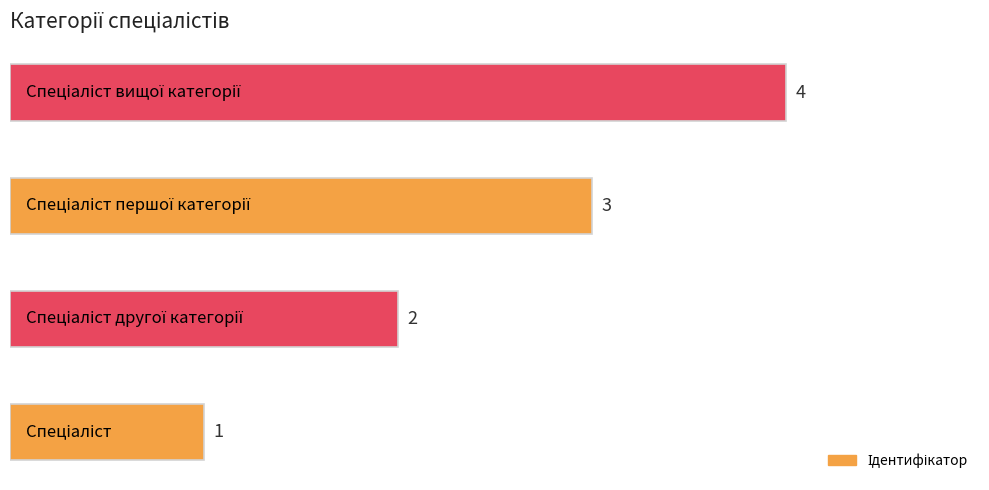

What is the greatest value displayed?

4